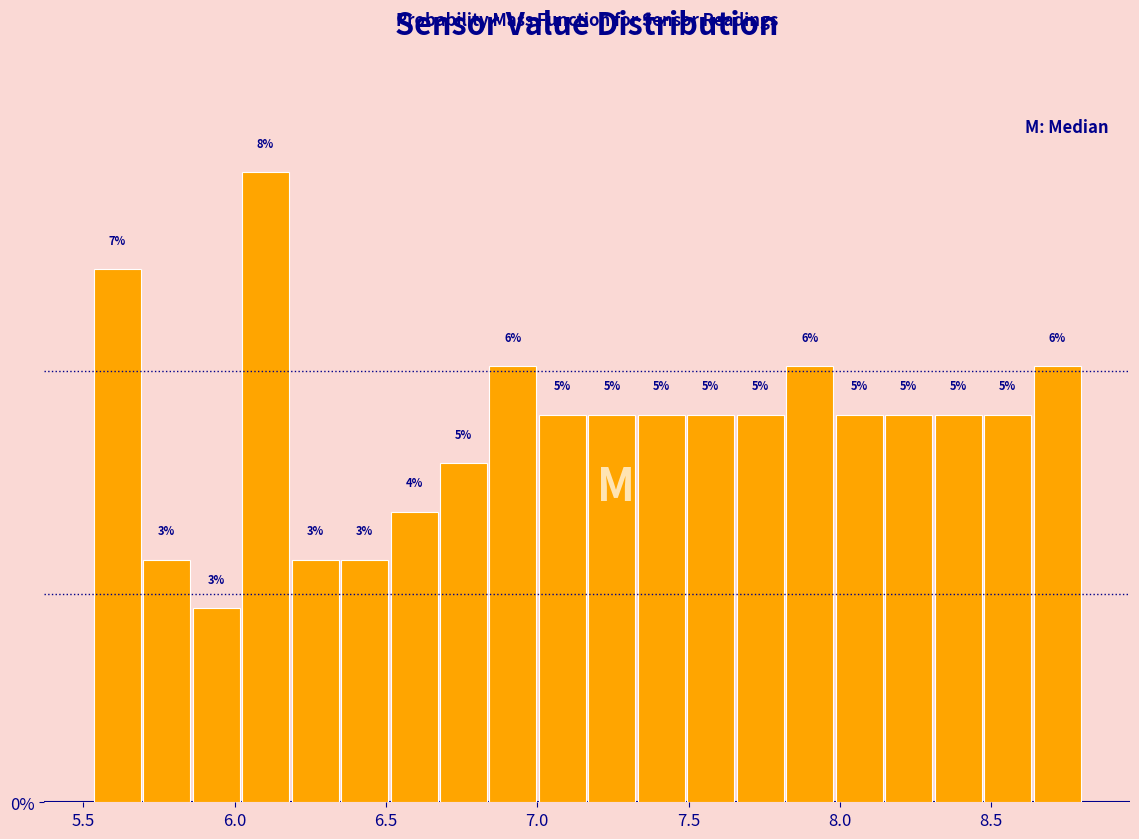

Read against the x-axis, roughly where is the centre of the tallest bar?

6.10